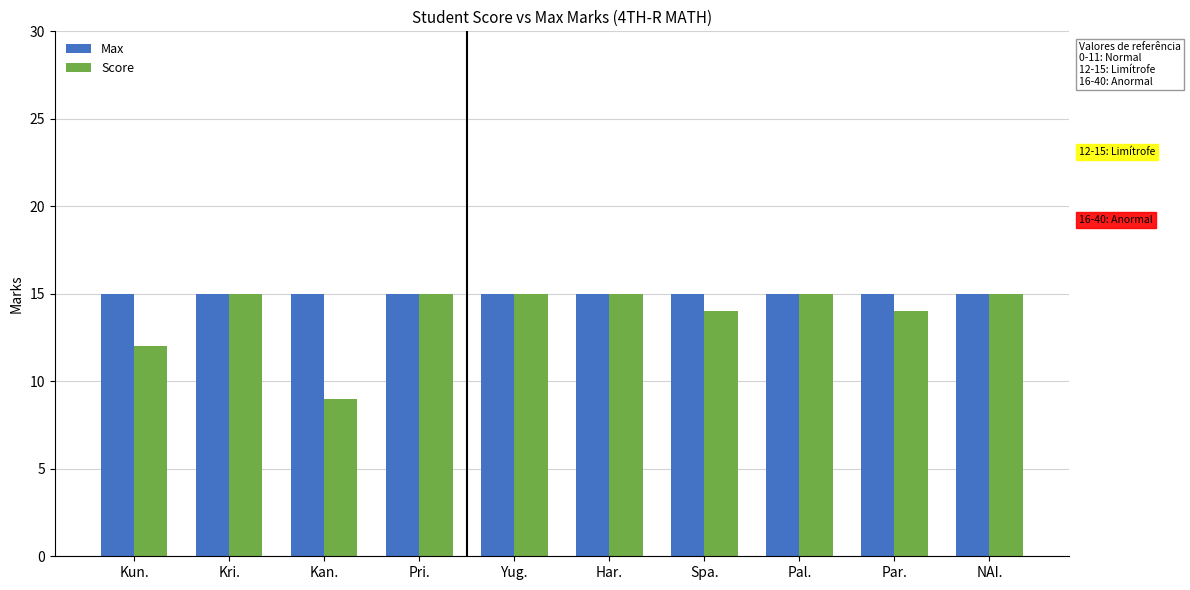

The value of Max at NAI. is 15. True or false?

True